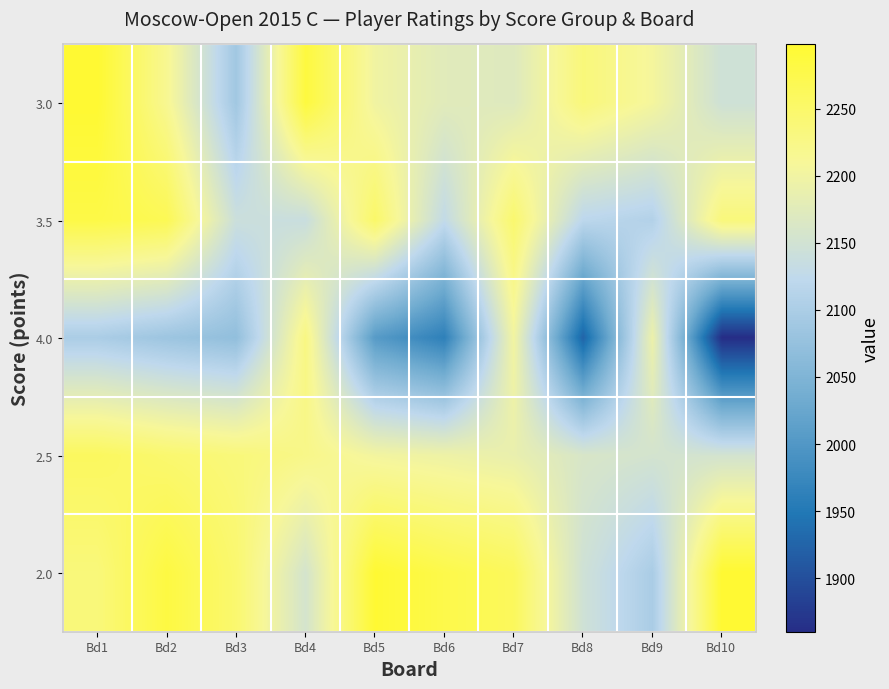

What is the maximum value shown in the chart?

2298